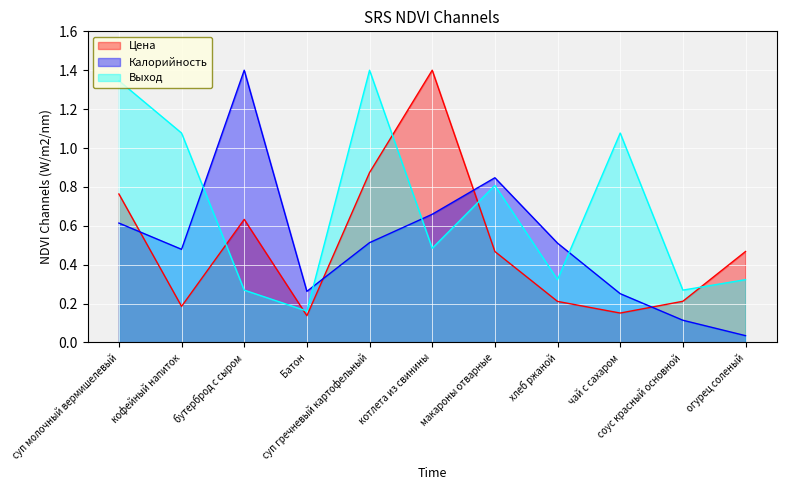

What is the value of the Калорийность point at the 1st from the left?

0.6